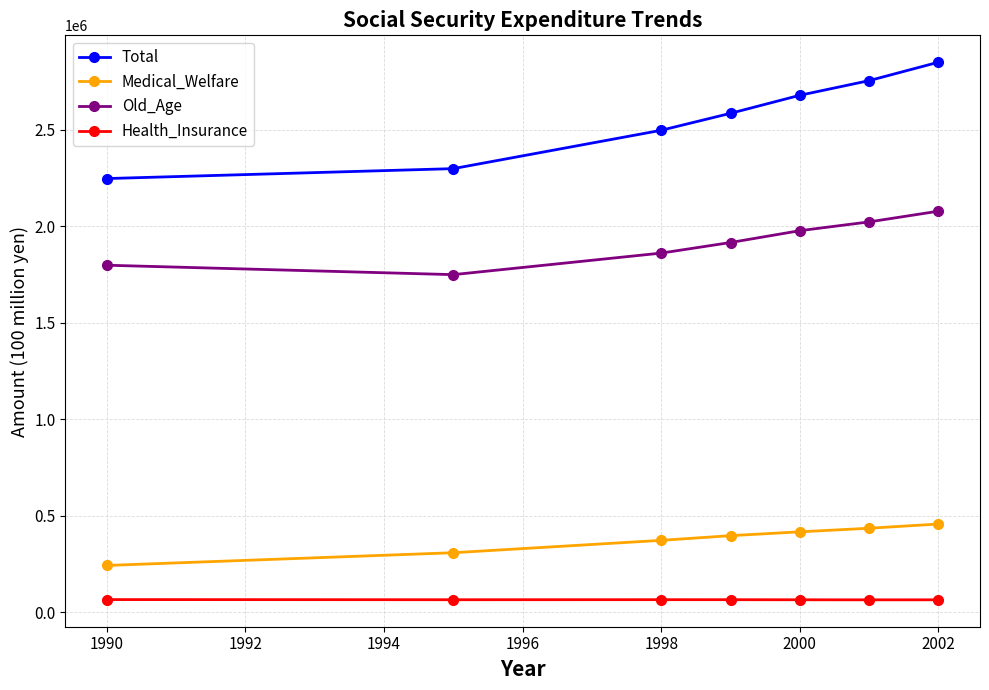

What is the smallest value displayed?

63681